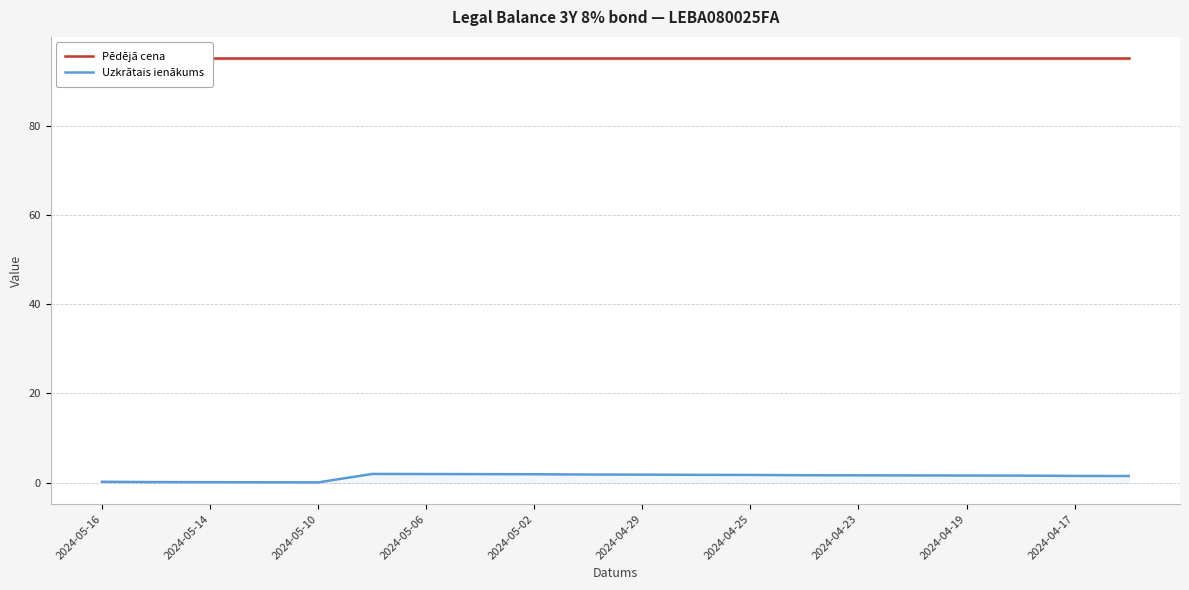

List the series in order of their overall mean, highest first.

Pēdējā cena, Uzkrātais ienākums